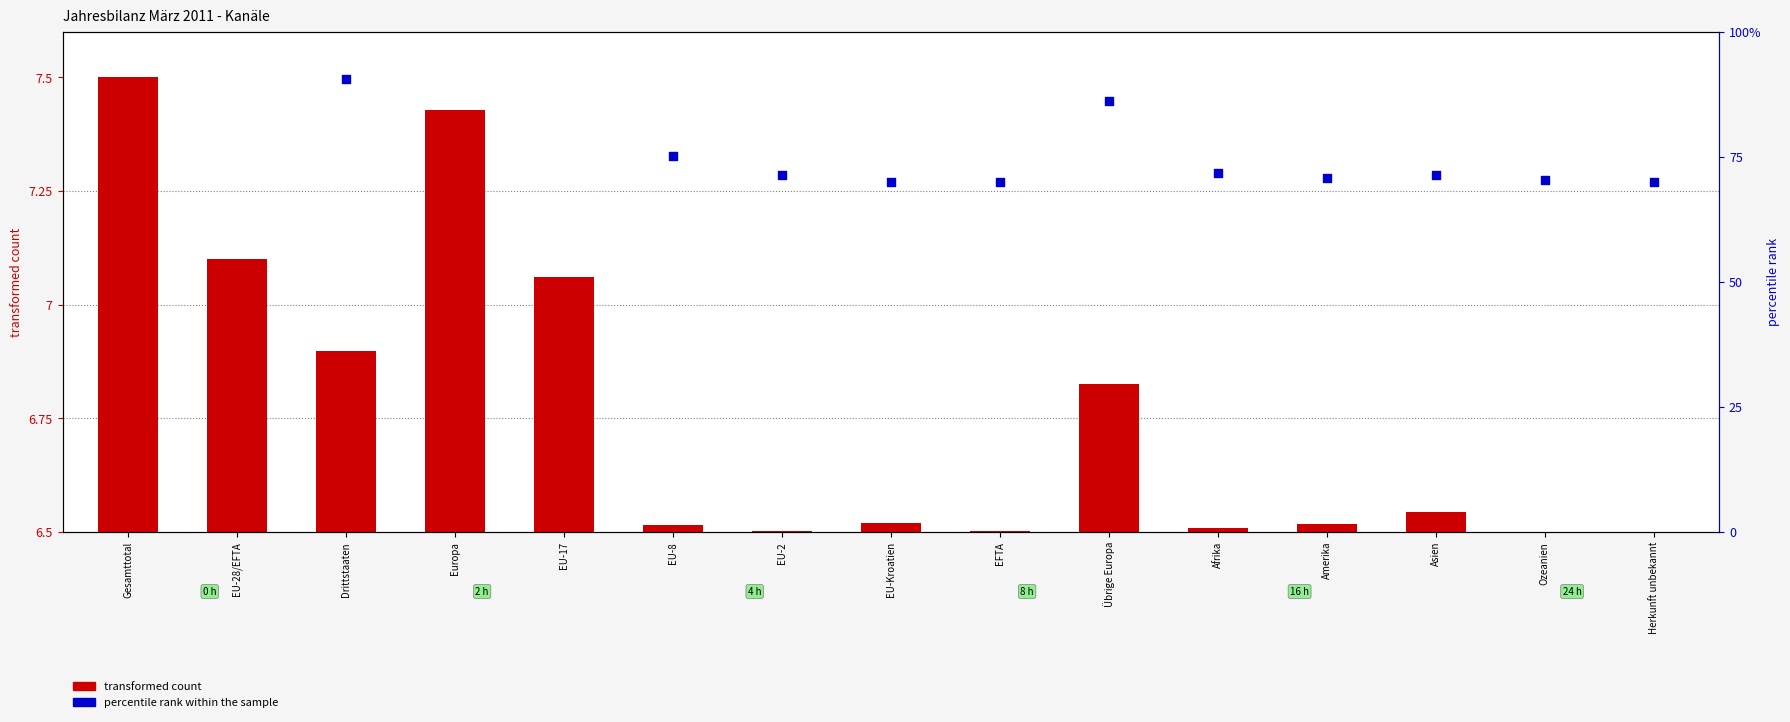

Which series has the largest total across all categories?

percentile rank within the sample